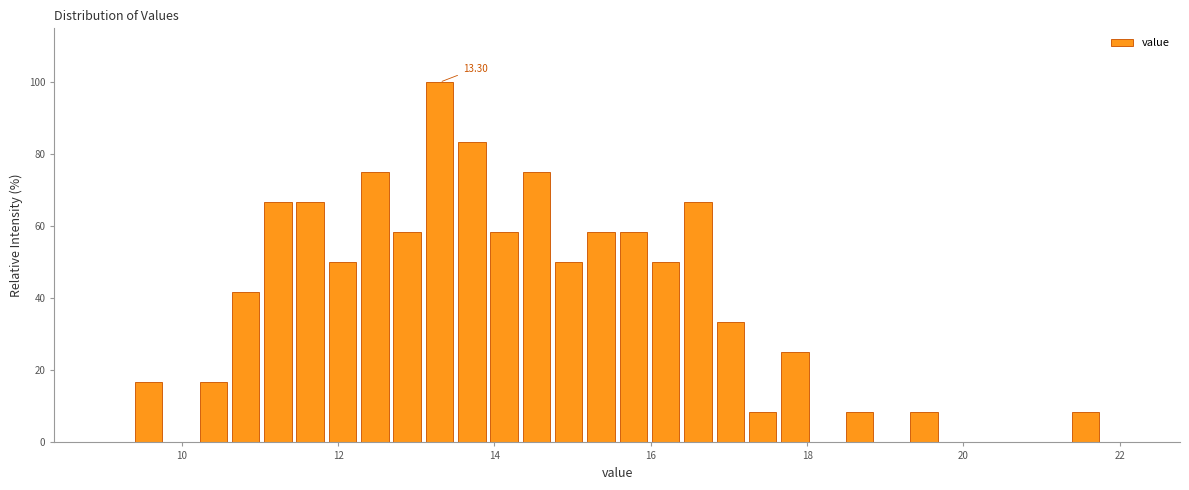

Around what value on the x-axis is the tallest bar? Give the approximate position of its centre, as read against the axis.

13.2